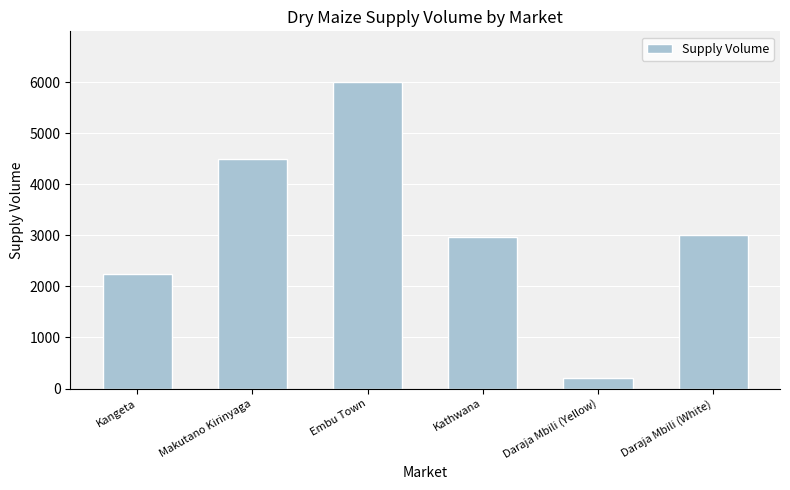

Which label corresponds to the smallest value in the chart?

Daraja Mbili (Yellow)